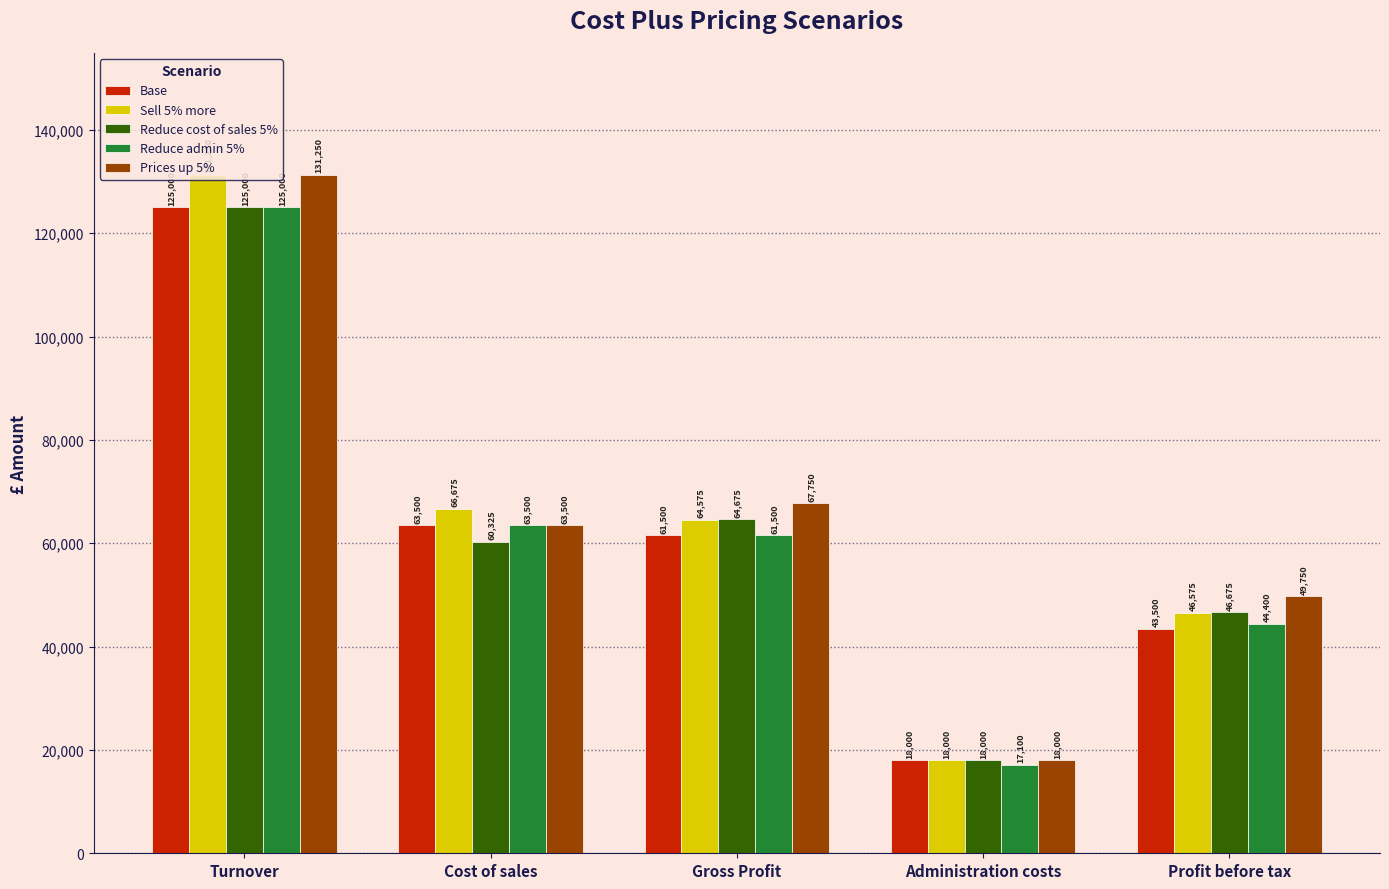

What is the sum of all Reduce admin 5% values?

311500